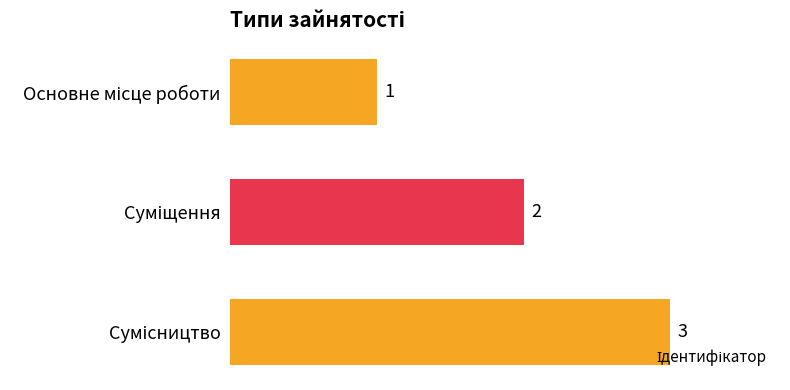

What is the greatest value displayed?

3